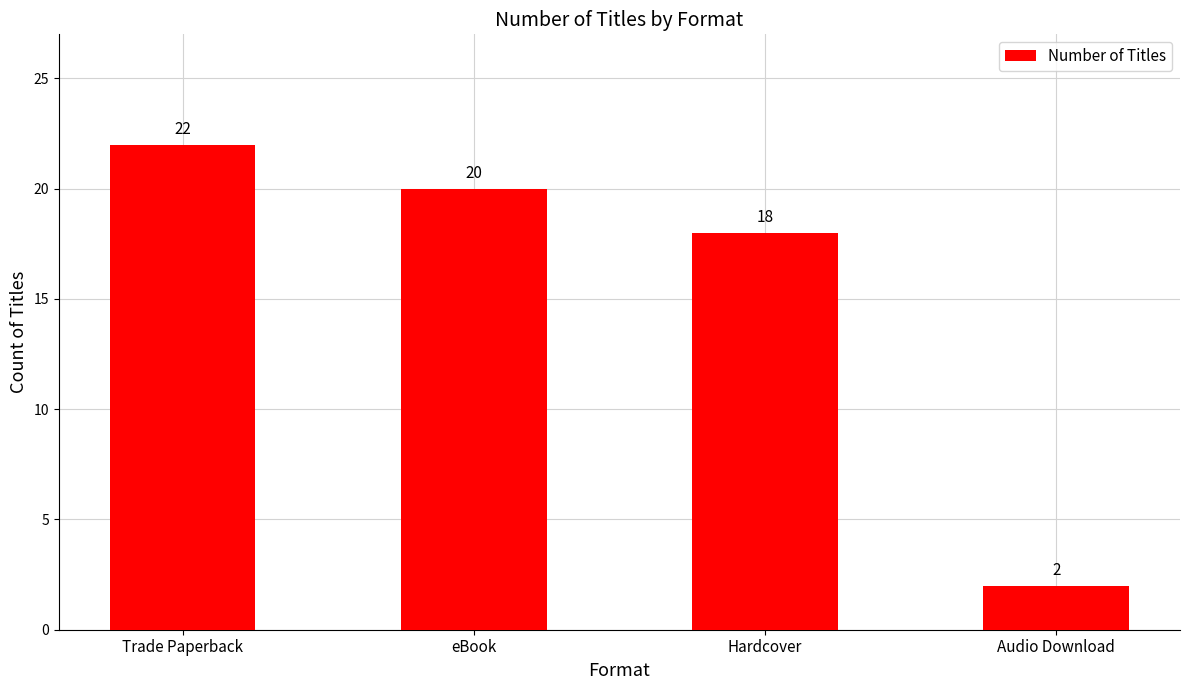

What is the smallest value displayed?

2